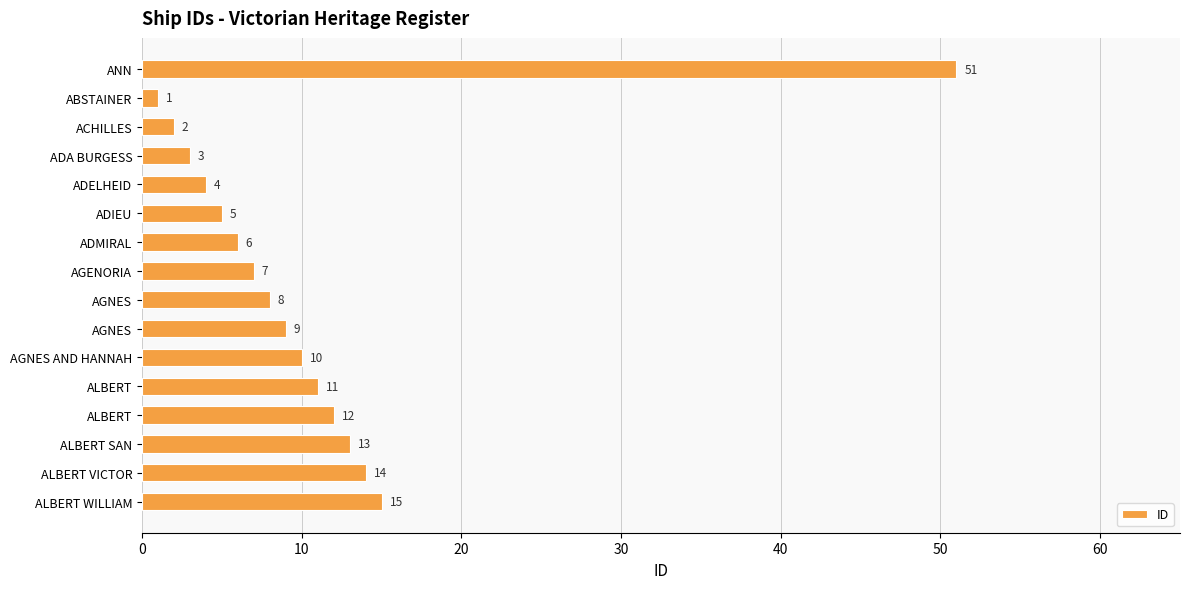

How many series are shown in this chart?

1